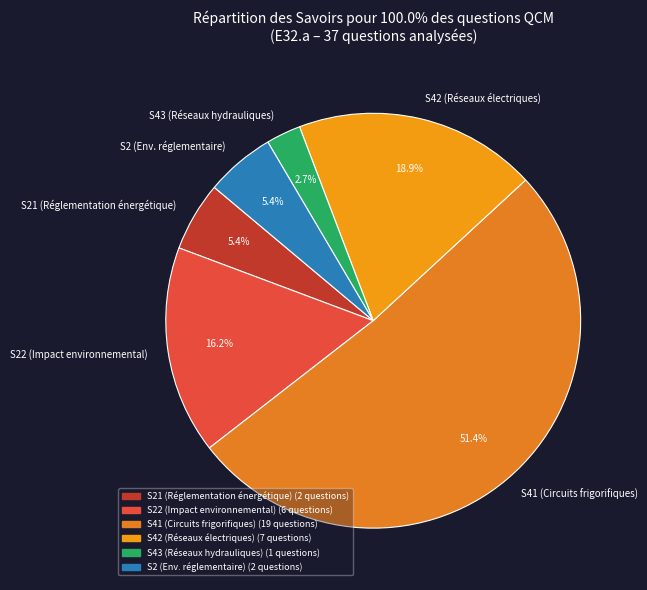

What is the ratio of the value at S41 (Circuits frigorifiques) to the value at S22 (Impact environnemental)?

3.2